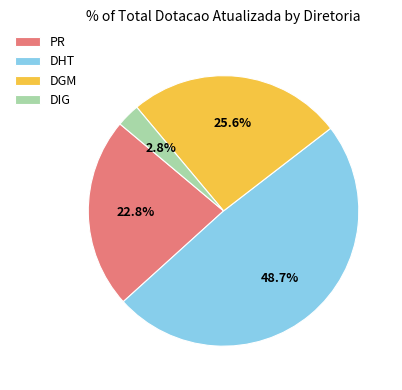

How many slices are in this pie chart?

4